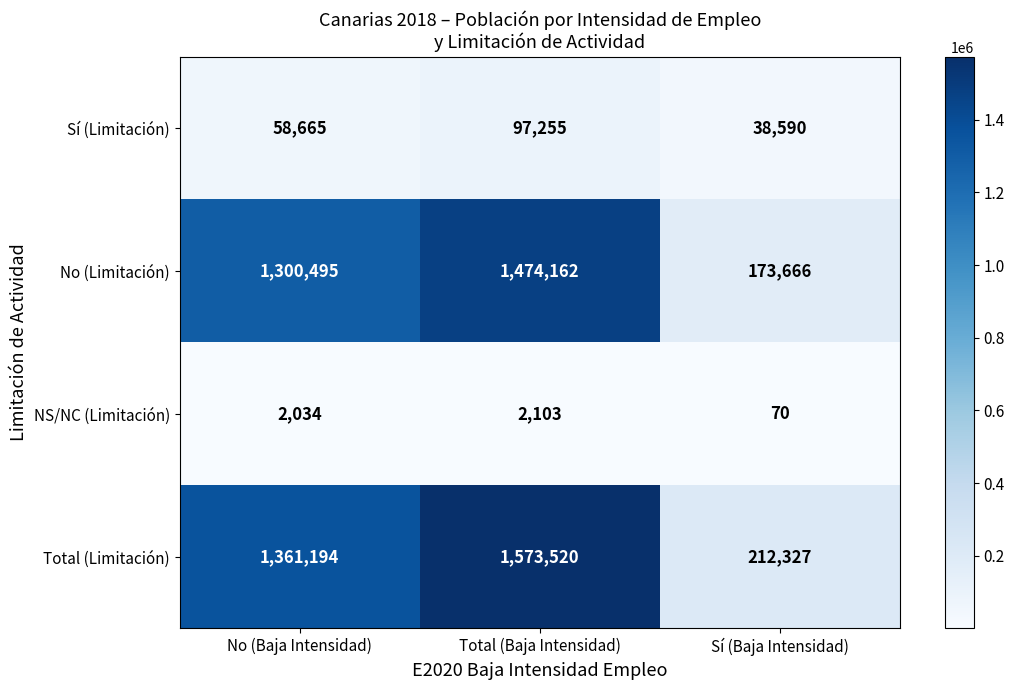

What is the greatest value displayed?

1573520